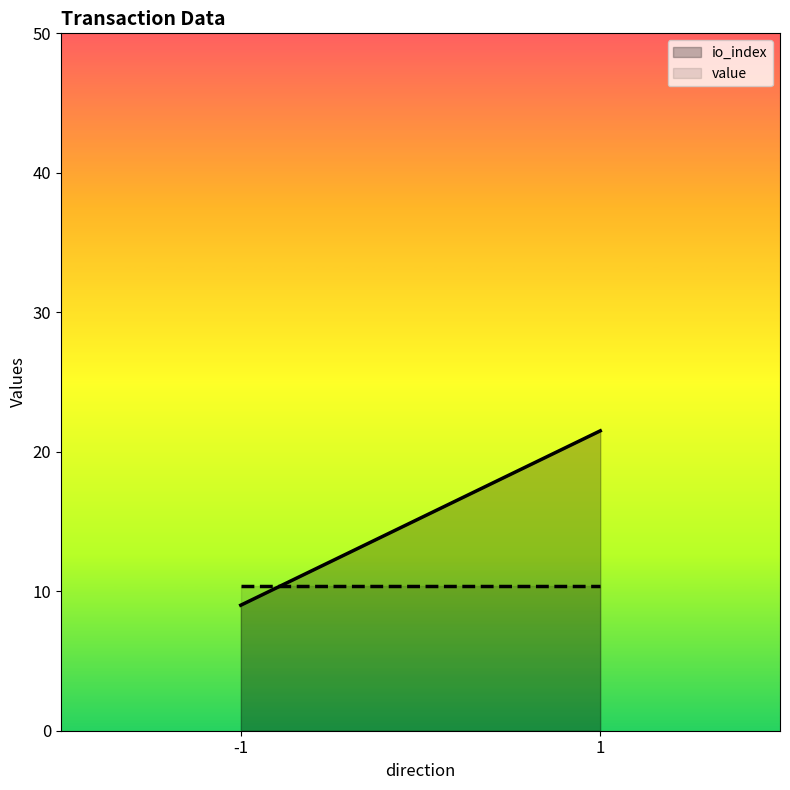

At 1, list the series in order from largest to smallest.

io_index, value